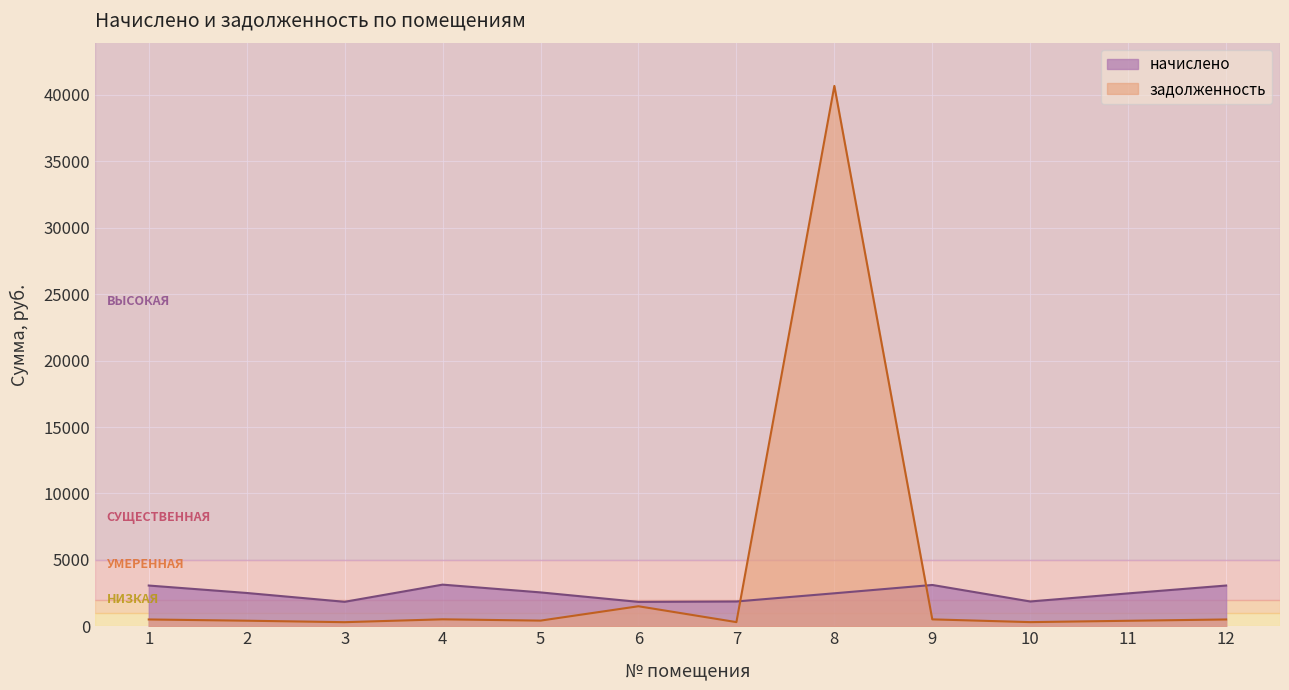

Which category has the highest value in the задолженность series?

8